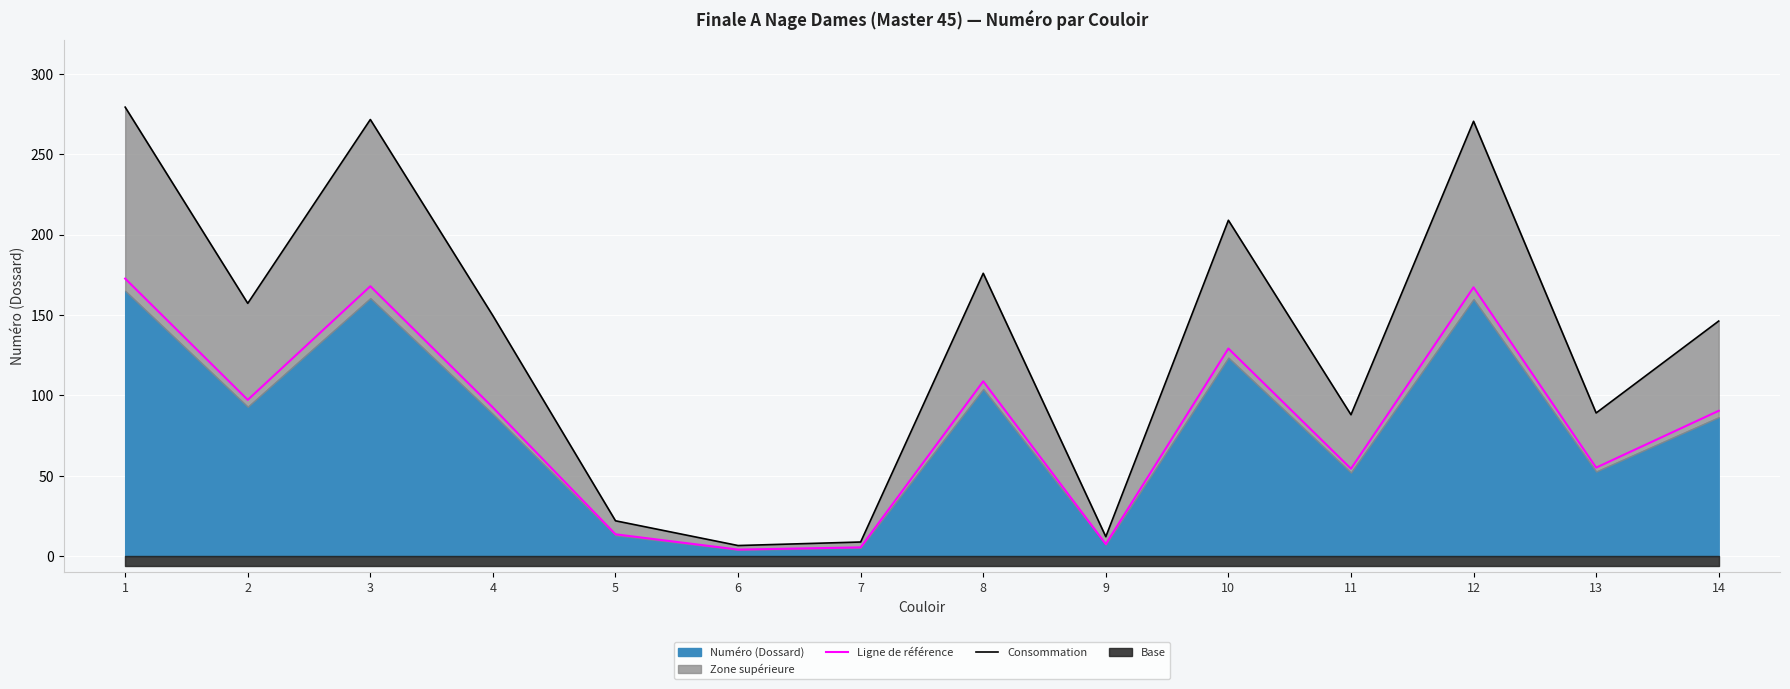

True or false: Ligne de référence and Consommation cross at least once.

False